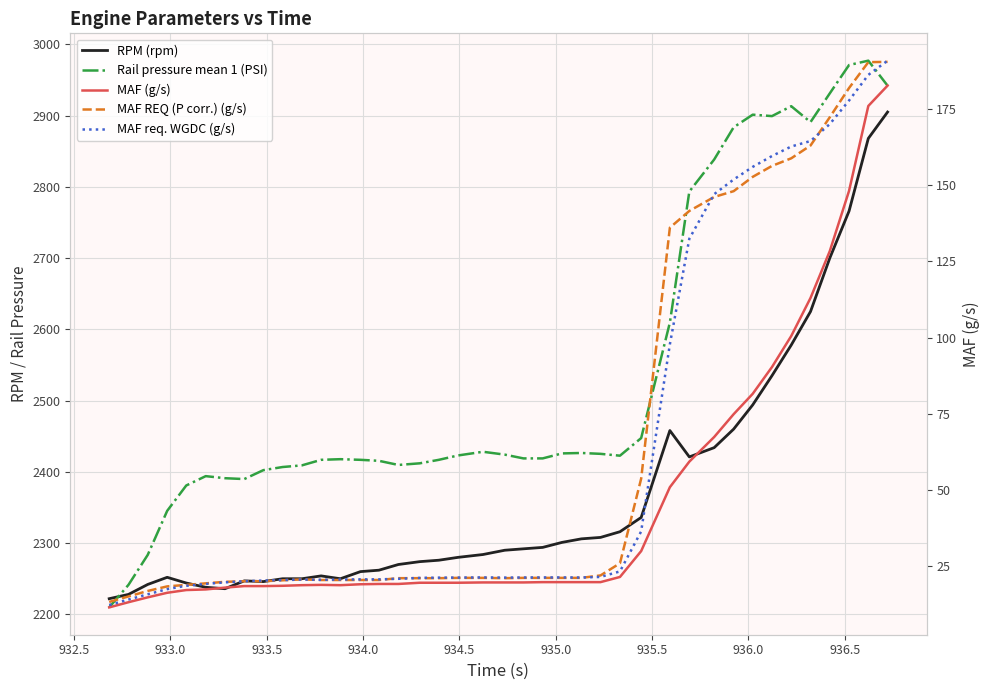

What is the lowest value of the MAF REQ (P corr.) (g/s) series?

13.1